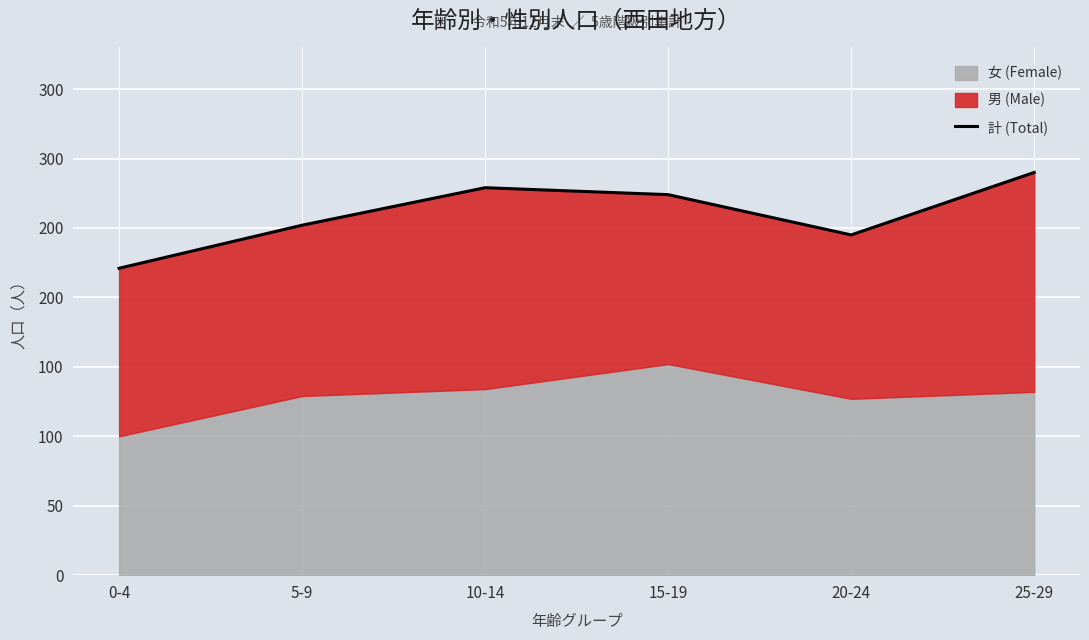

Approximately how many times larger is the value at 20-24 compared to 25-29?

0.8